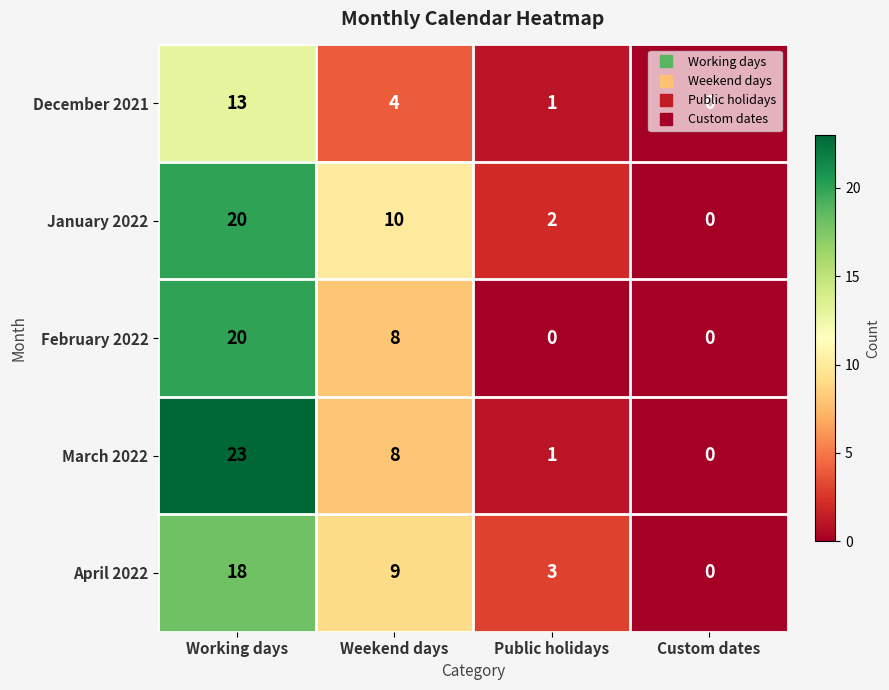

Between Working days and Custom dates, which series saw the biggest shift?

March 2022